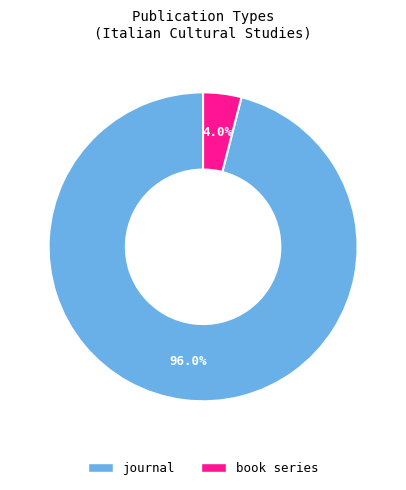

Rank the categories by value from lowest to highest.

book series, journal